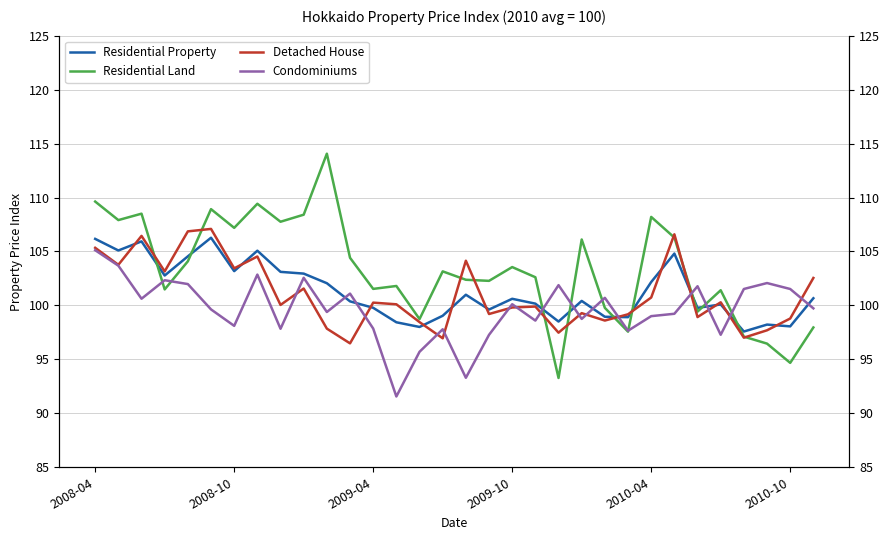

What is the maximum value shown in the chart?

114.1